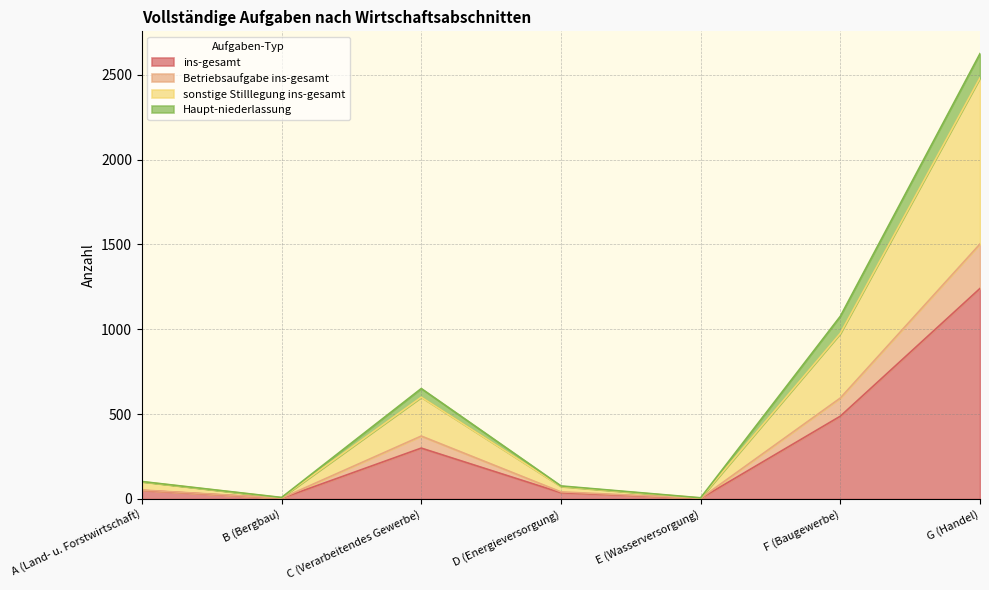

How many values in the sonstige Stilllegung ins-gesamt series exceed 102?

3